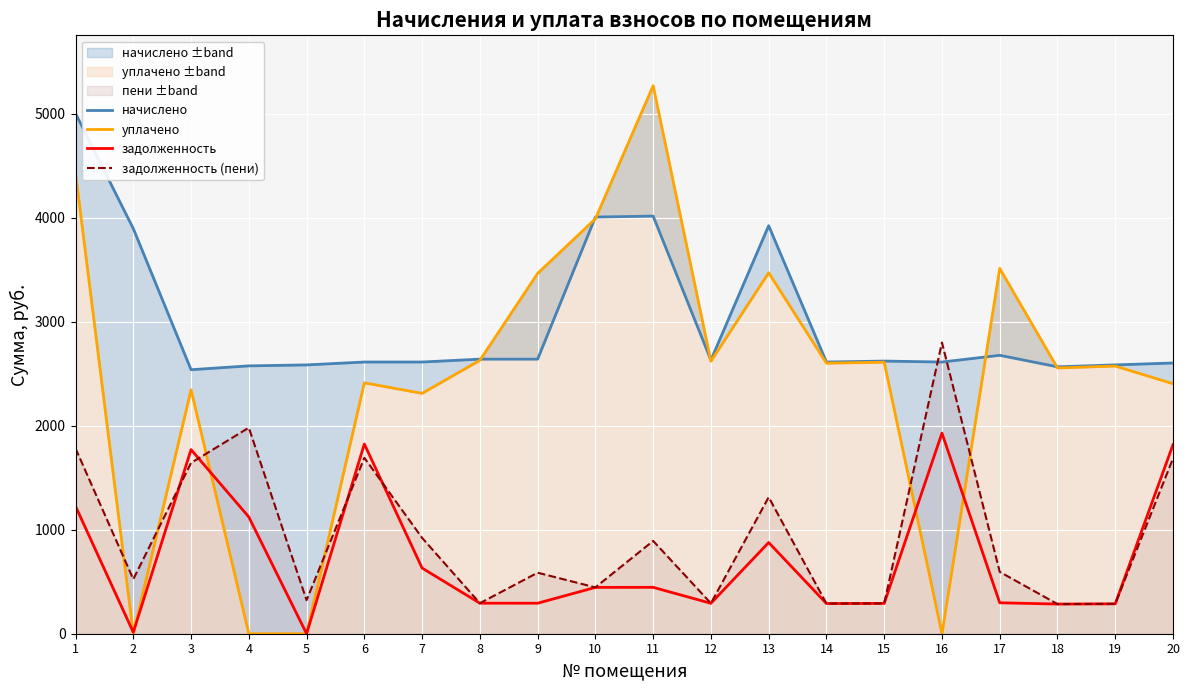

What is the sum of all начислено values?

59974.8